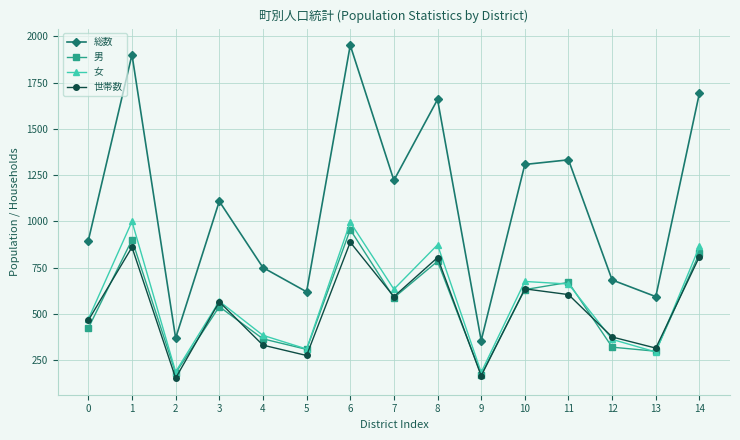

What is the spread (max minus min) of values at 7?

634